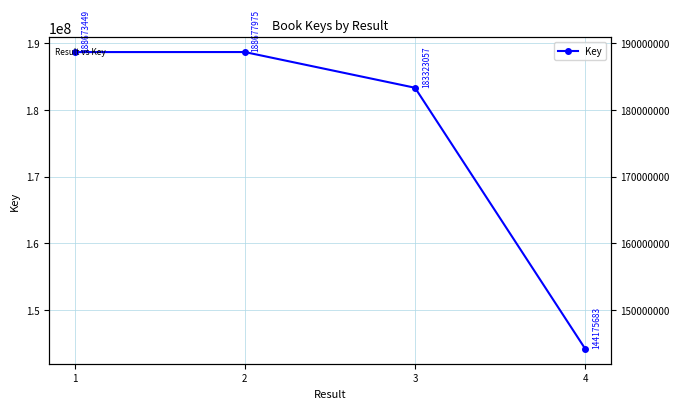

What is the greatest value displayed?

188677975